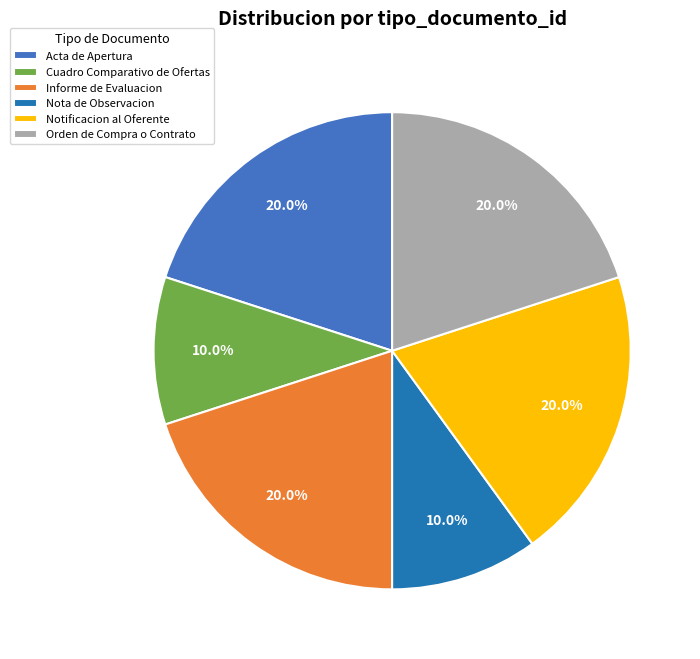

What portion of the pie excludes Nota de Observacion?

90.0%